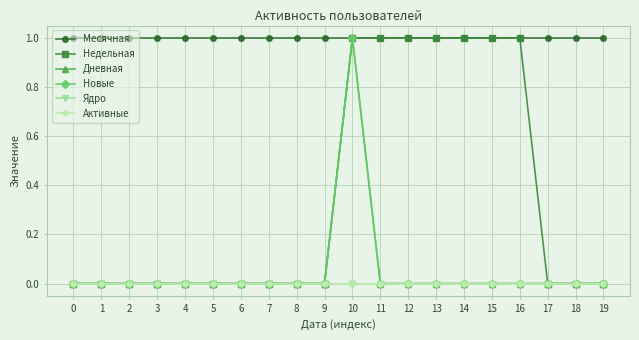

At 11, list the series in order from smallest to largest.

Дневная, Новые, Ядро, Активные, Месячная, Недельная